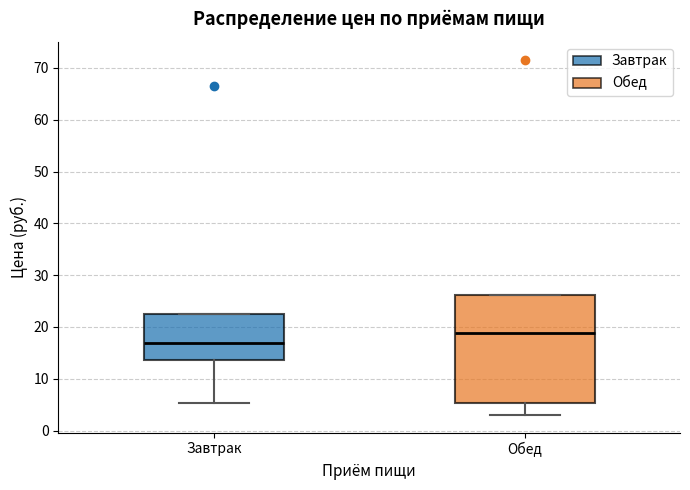

Which box has the lowest median line?

Завтрак